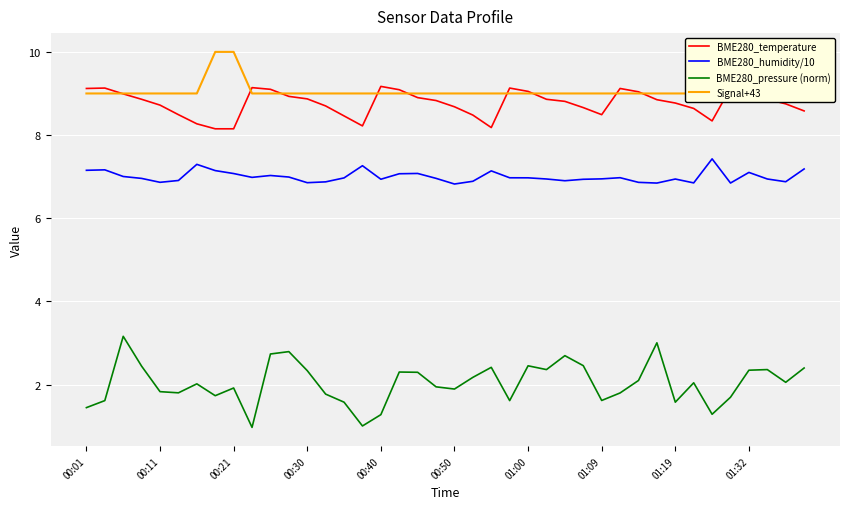

True or false: Signal+43 and BME280_temperature cross at least once.

True